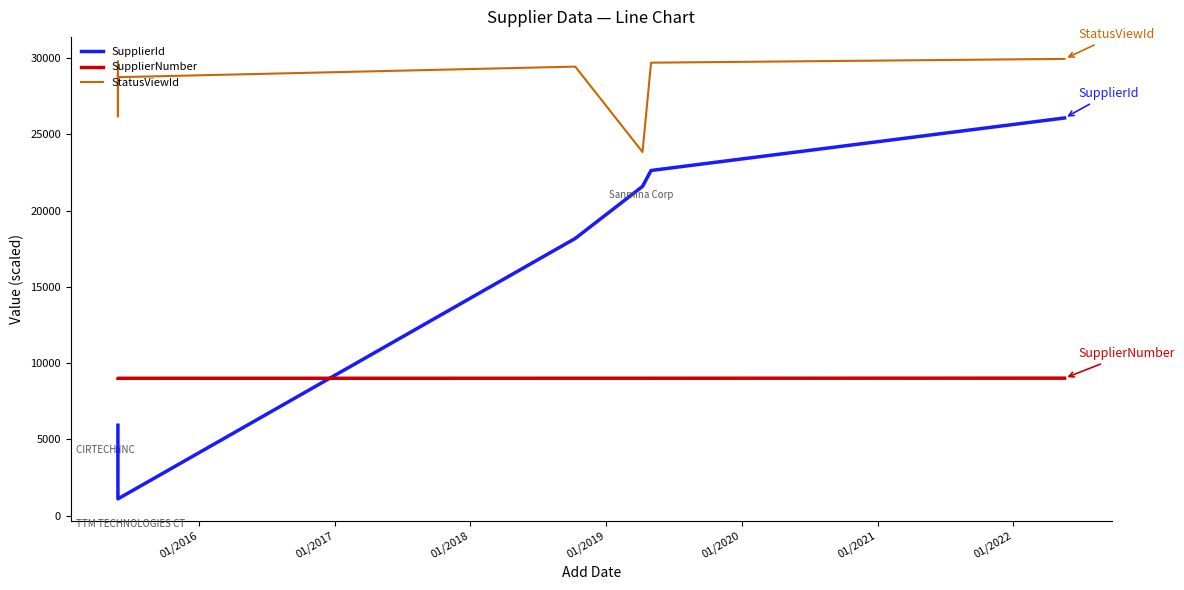

At which category is the sum across all series the highest?

01/2022